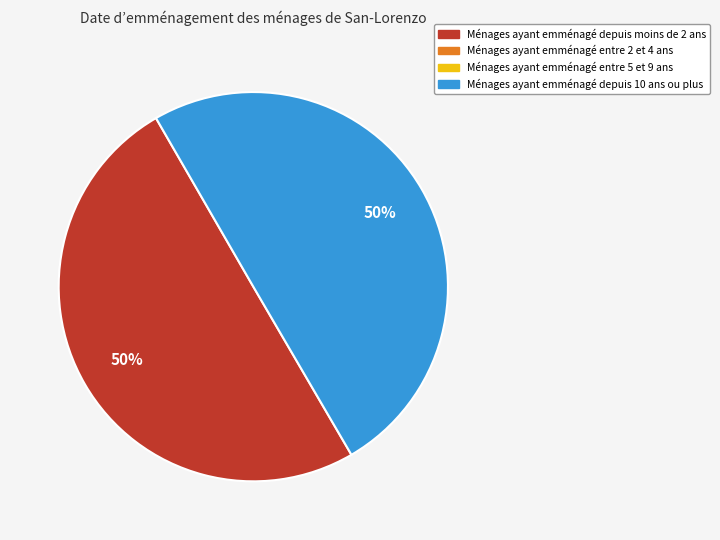

To the nearest percent, what is the average slice percentage?

50%